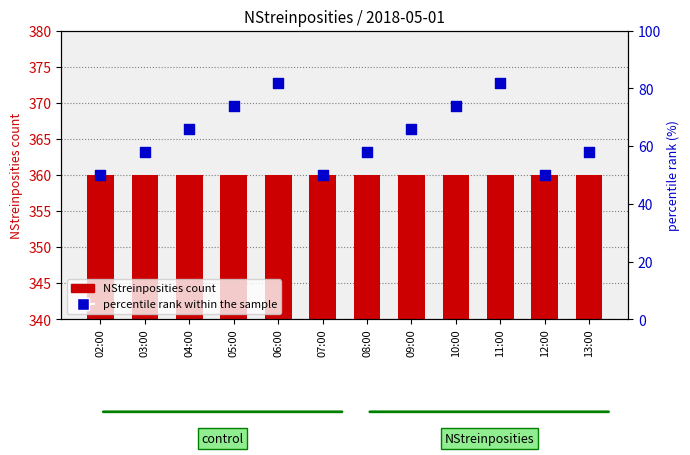

At how many categories does at least one series exceed 126?

12